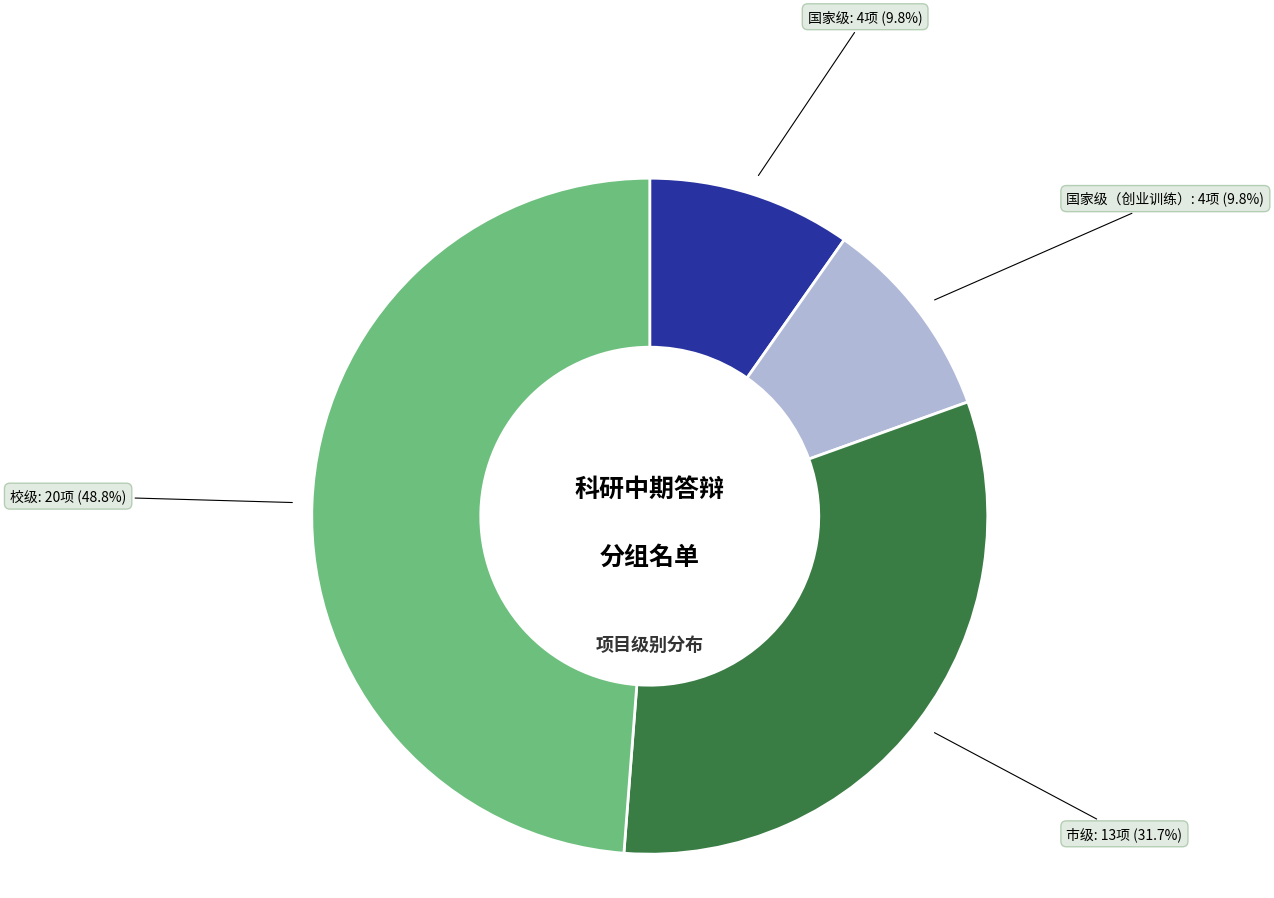

Is there a majority slice in this chart?

No